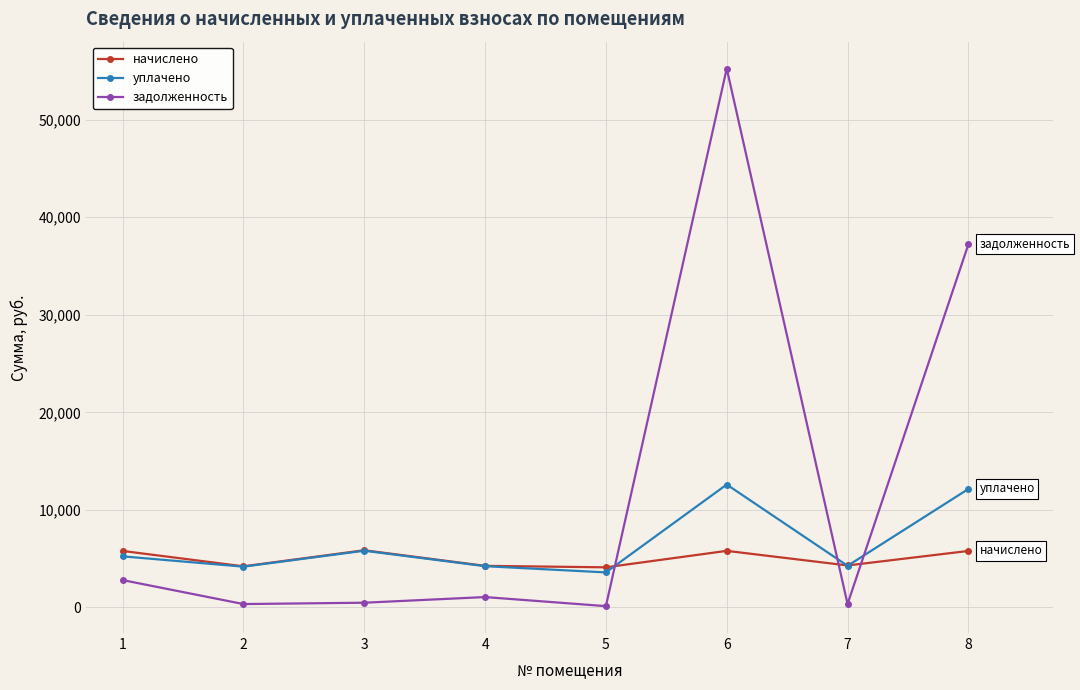

The value of уплачено at 6 is 12600.0. True or false?

True